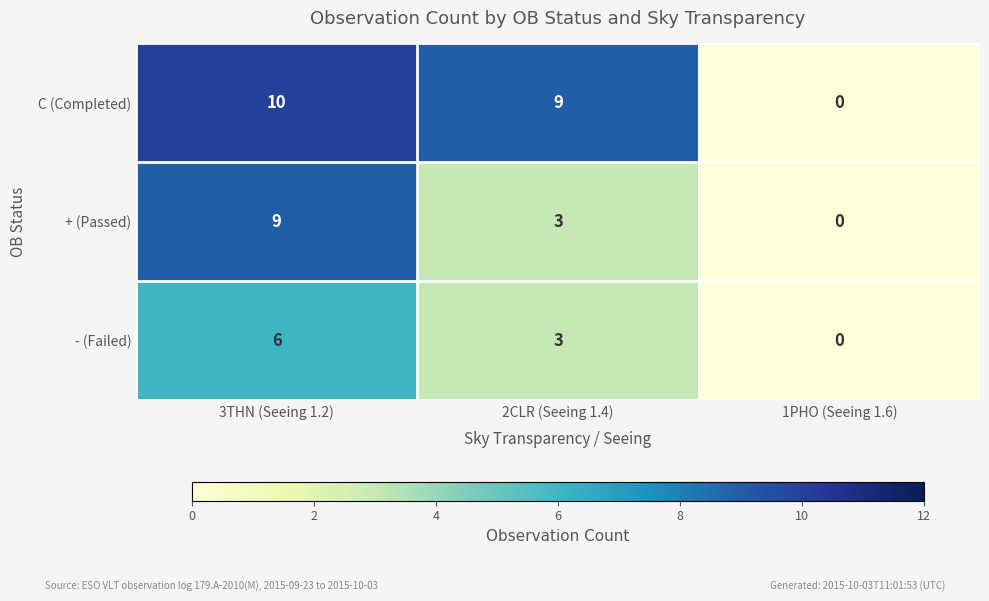

Which category has the highest value across all series?

3THN (Seeing 1.2)